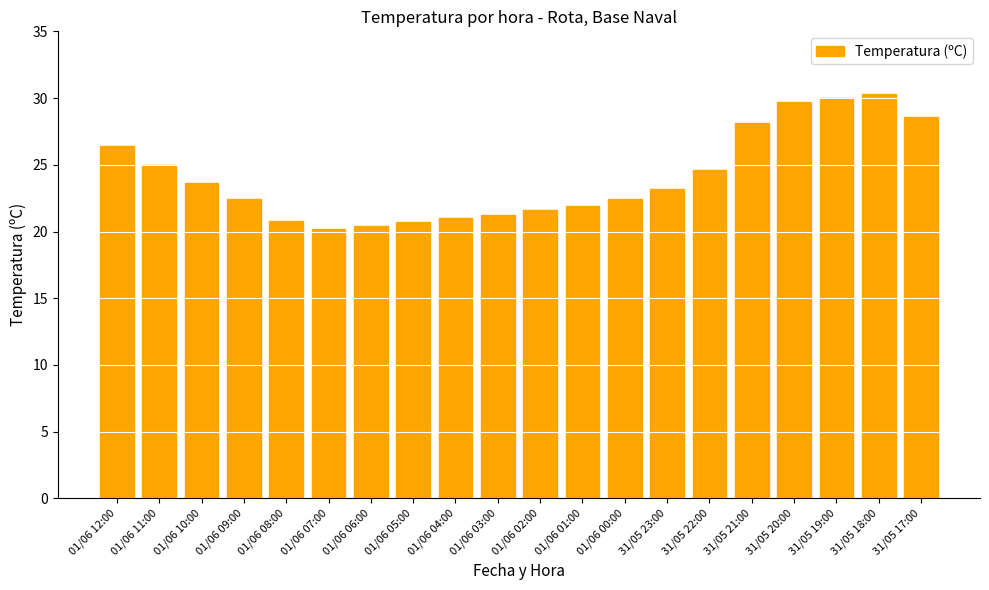

What is the value of the 20th bar from the left?

28.6